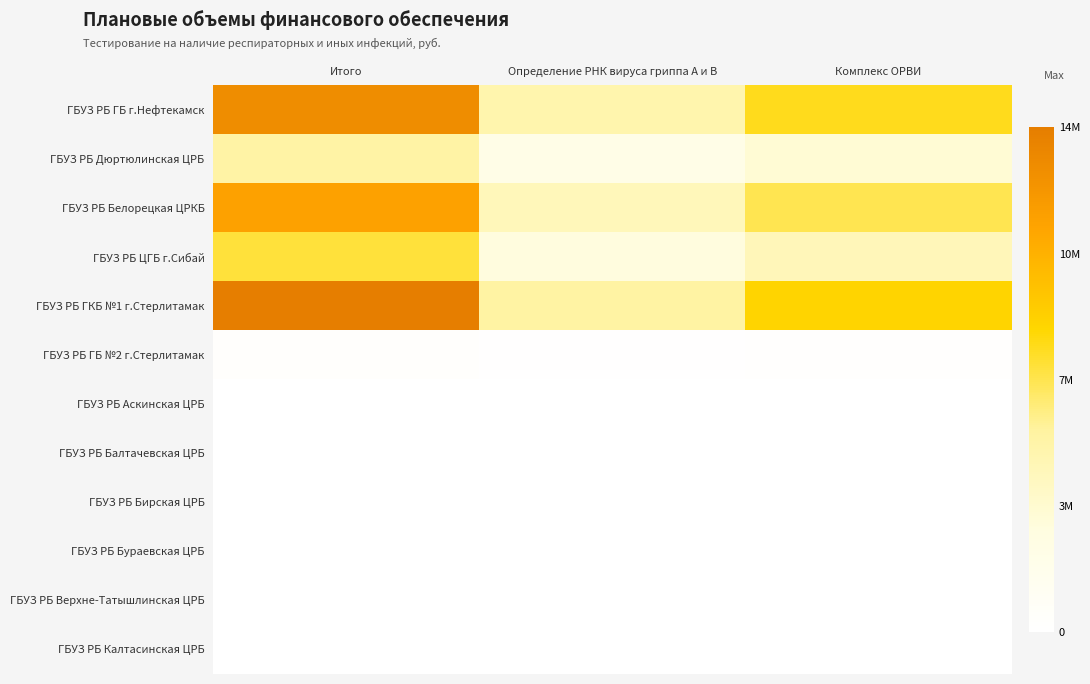

Reading left to right, list all the values displayed in this chart.

ГБУЗ РБ ГБ г.Нефтекамск: Итого=12443780	Определение РНК вируса гриппа A и В=4836173	Комплекс ОРВИ=7607607
ГБУЗ РБ Дюртюлинская ЦРБ: Итого=5215559	Определение РНК вируса гриппа A и В=2026984	Комплекс ОРВИ=3188575
ГБУЗ РБ Белорецкая ЦРКБ: Итого=11022810	Определение РНК вируса гриппа A и В=4283925	Комплекс ОРВИ=6738885
ГБУЗ РБ ЦГБ г.Сибай: Итого=7083154	Определение РНК вируса гриппа A и В=2752810	Комплекс ОРВИ=4330344
ГБУЗ РБ ГКБ №1 г.Стерлитамак: Итого=13514079	Определение РНК вируса гриппа A и В=5252136	Комплекс ОРВИ=8261943
ГБУЗ РБ ГБ №2 г.Стерлитамак: Итого=221598	Определение РНК вируса гриппа A и В=86122	Комплекс ОРВИ=135476
ГБУЗ РБ Аскинская ЦРБ: Итого=0	Определение РНК вируса гриппа A и В=0	Комплекс ОРВИ=0
ГБУЗ РБ Балтачевская ЦРБ: Итого=0	Определение РНК вируса гриппа A и В=0	Комплекс ОРВИ=0
ГБУЗ РБ Бирская ЦРБ: Итого=0	Определение РНК вируса гриппа A и В=0	Комплекс ОРВИ=0
ГБУЗ РБ Бураевская ЦРБ: Итого=0	Определение РНК вируса гриппа A и В=0	Комплекс ОРВИ=0
ГБУЗ РБ Верхне-Татышлинская ЦРБ: Итого=0	Определение РНК вируса гриппа A и В=0	Комплекс ОРВИ=0
ГБУЗ РБ Калтасинская ЦРБ: Итого=0	Определение РНК вируса гриппа A и В=0	Комплекс ОРВИ=0